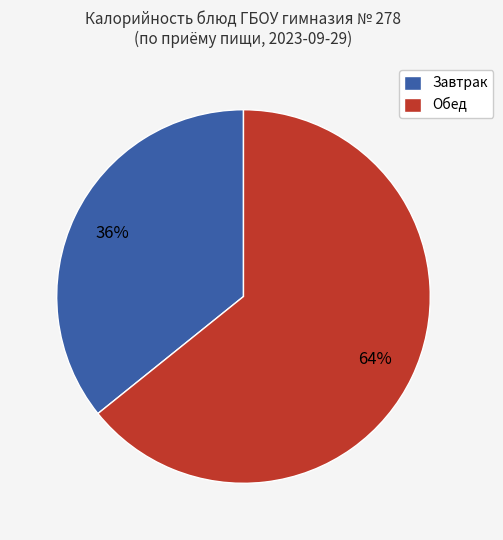

How many slices are in this pie chart?

2